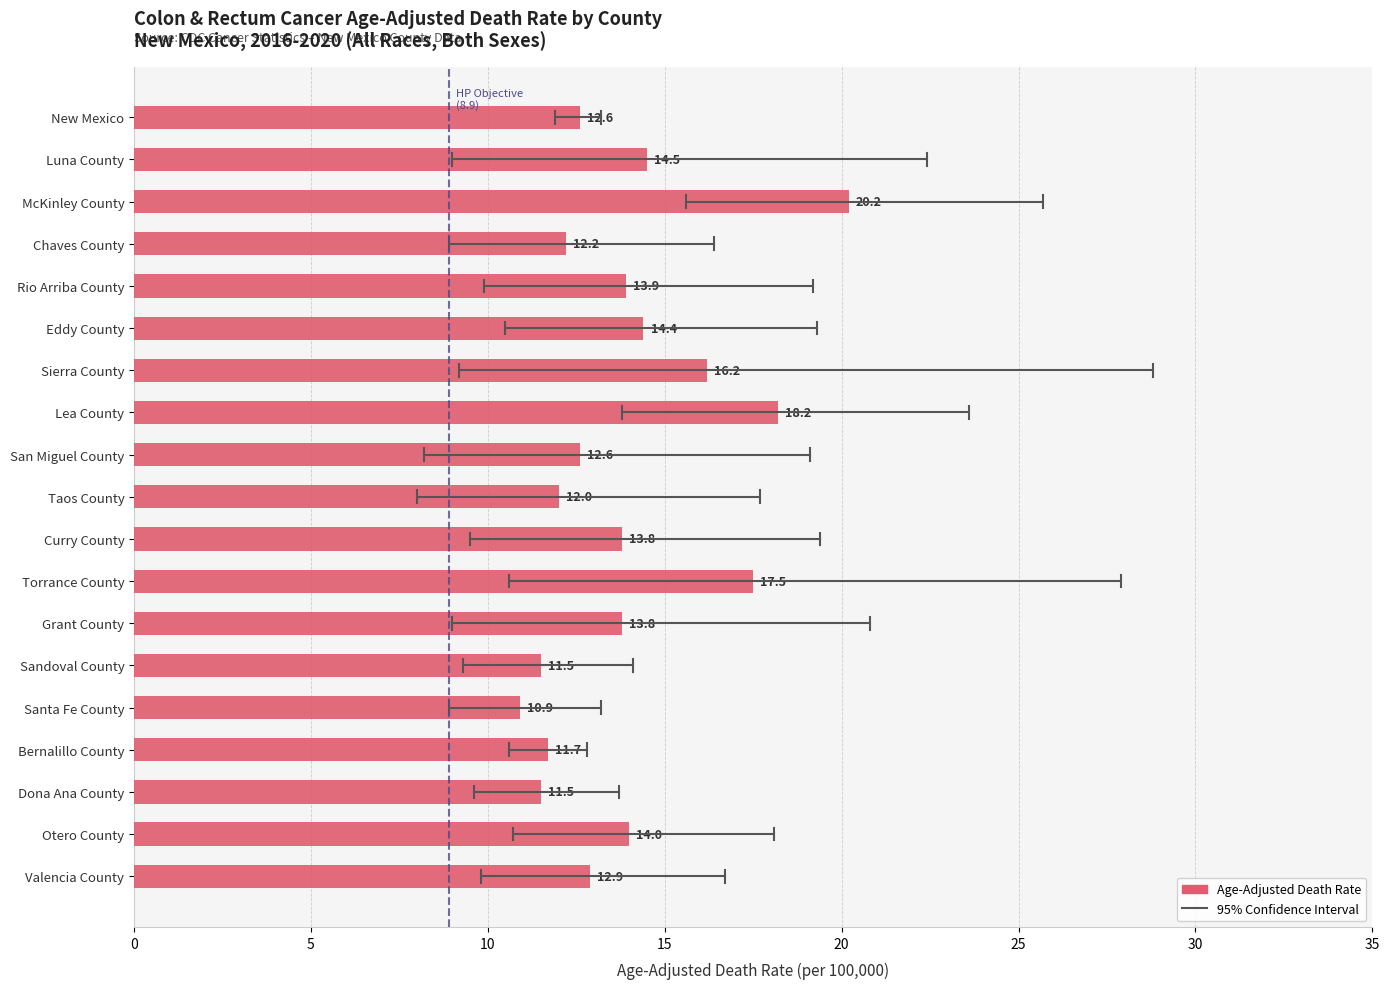

At which category does the chart reach its minimum across all series?

Santa Fe County